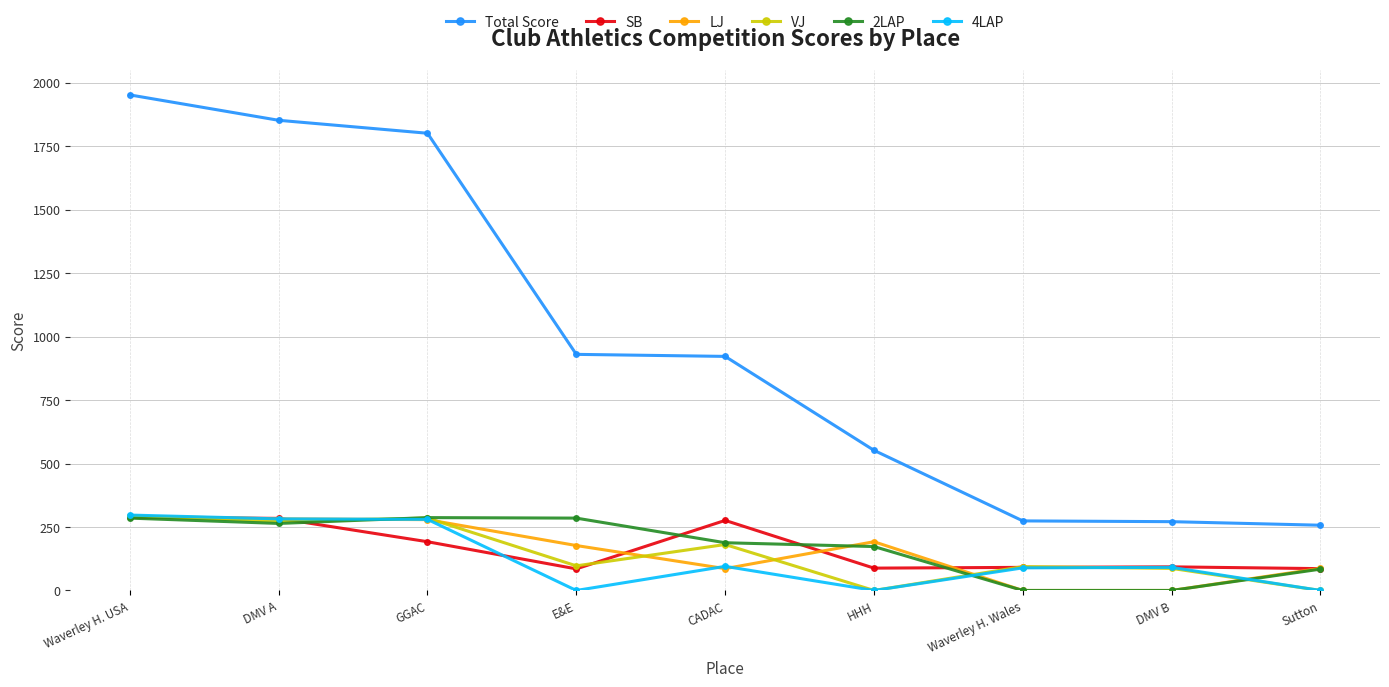

What are all the series names shown in the legend?

Total Score, SB, LJ, VJ, 2LAP, 4LAP